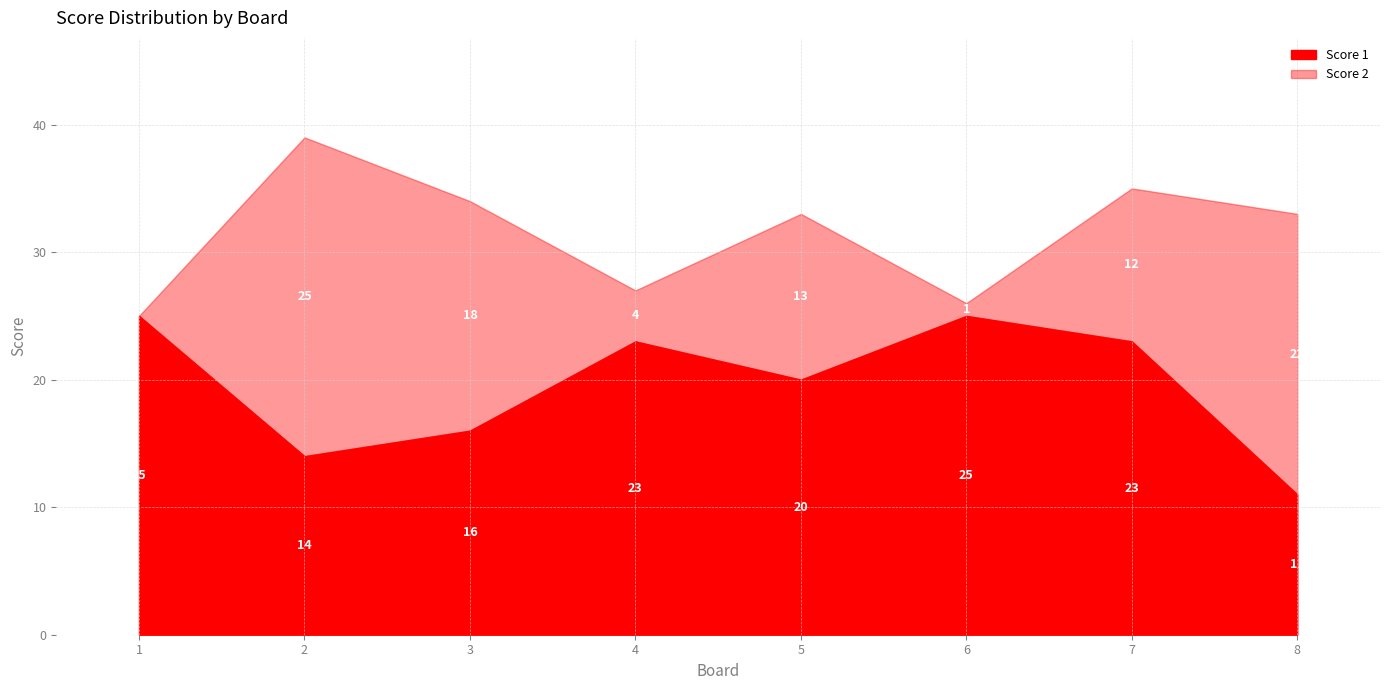

At which category does Score 1 reach its first local valley?

2